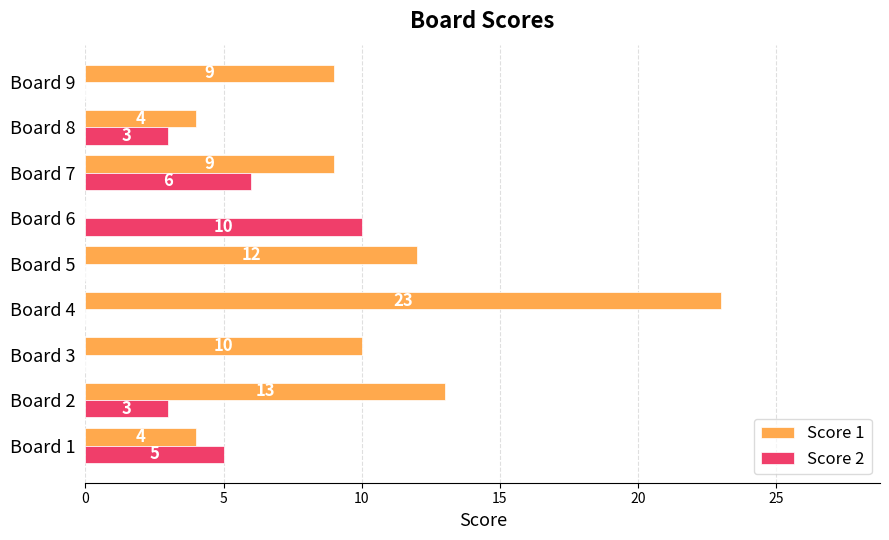

Is it true that Score 2 equals 6 at Board 7?

True